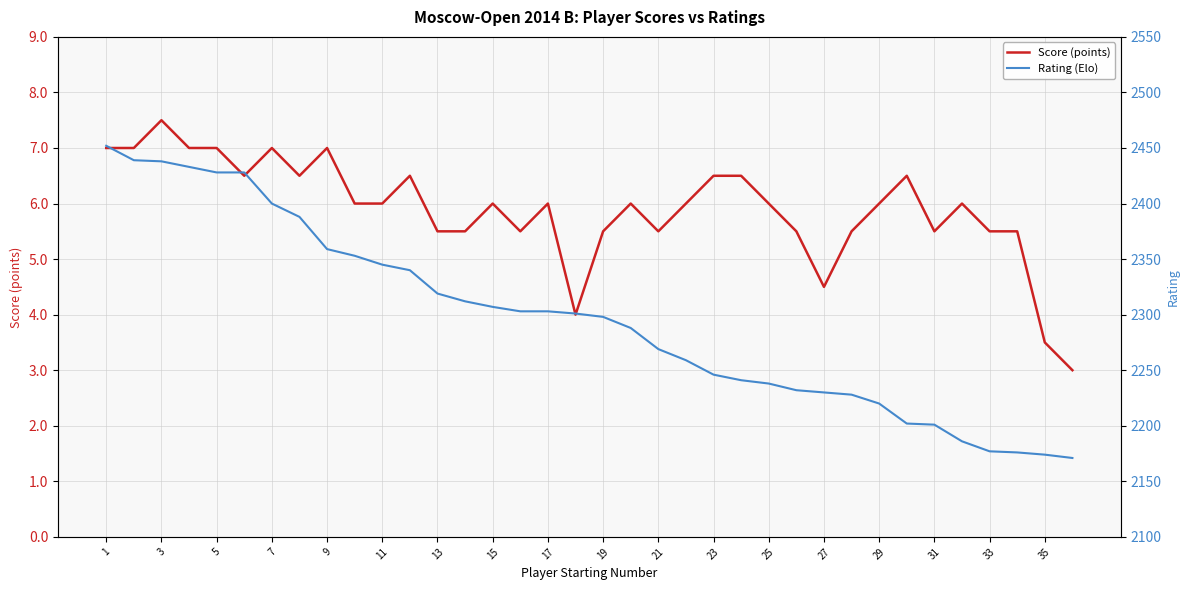

The Score (points) series shows 10.6 at 25. True or false?

False